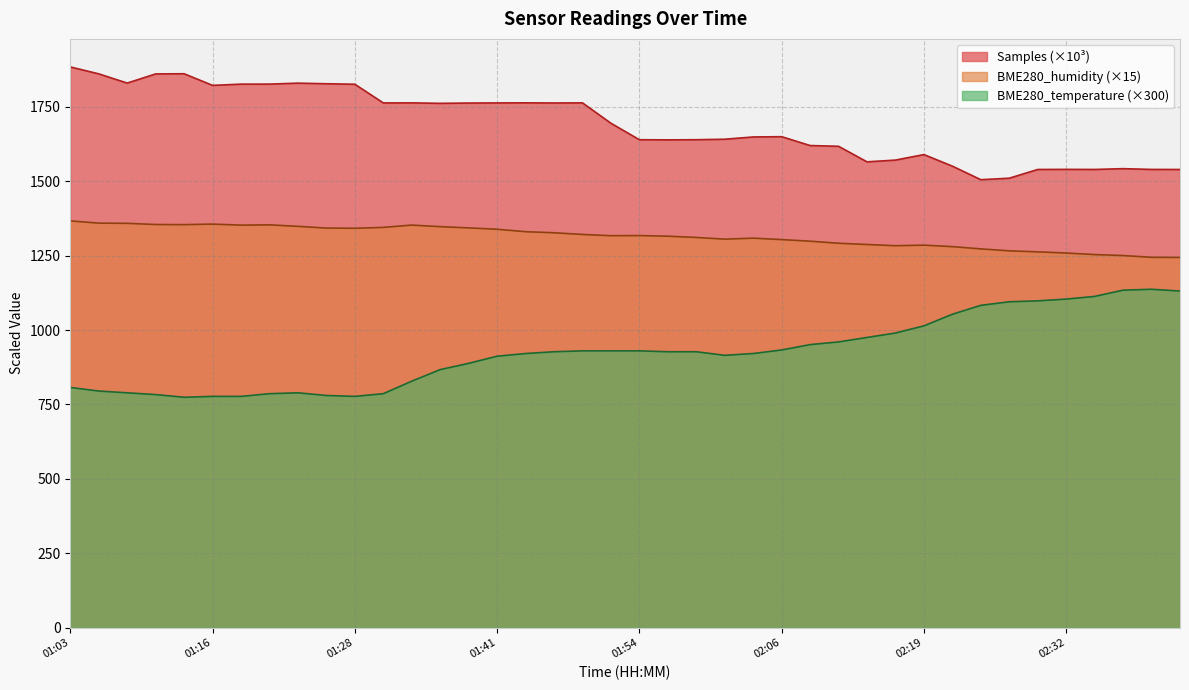

Does the chart have visible grid lines?

Yes